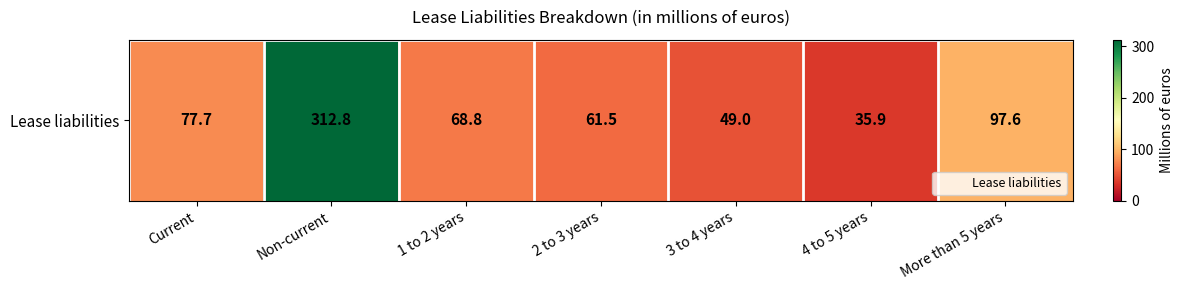

Approximately how many times larger is the value at More than 5 years compared to Non-current?

0.3